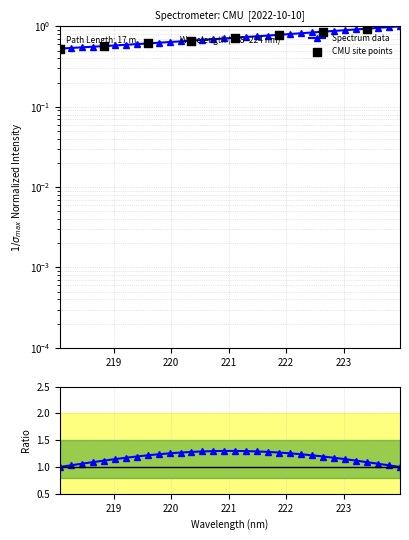

Between 221.6902 and 220.9264, which is larger?

221.6902